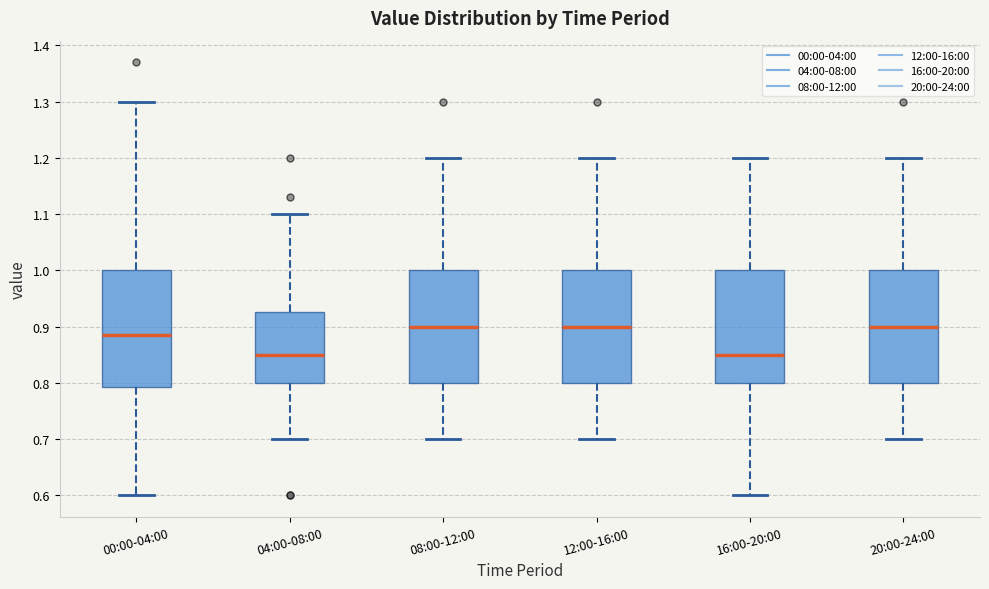

Where does the median line of the box for 04:00-08:00 sit on the y-axis? The values are not printed on the chart, so give them approximately, as read against the axis.

0.85